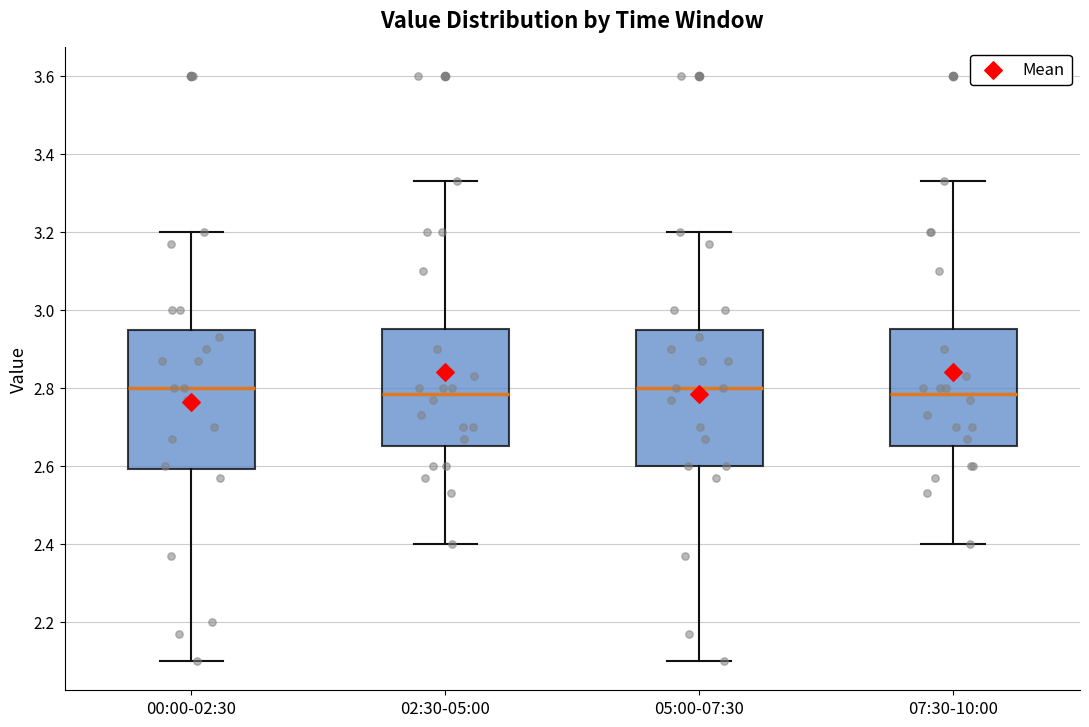

Reading left to right, transcribe this box plot: for each box, give where its median line is, the range the box spans, and where its two whiskers end, as read against the y-axis. The values are not printed on the chart, so give them approximately, as read against the axis.

00:00-02:30: median 2.80, box 2.60 to 2.94, whiskers 2.10 to 3.20
02:30-05:00: median 2.78, box 2.66 to 2.96, whiskers 2.40 to 3.34
05:00-07:30: median 2.80, box 2.60 to 2.94, whiskers 2.10 to 3.20
07:30-10:00: median 2.78, box 2.66 to 2.96, whiskers 2.40 to 3.34